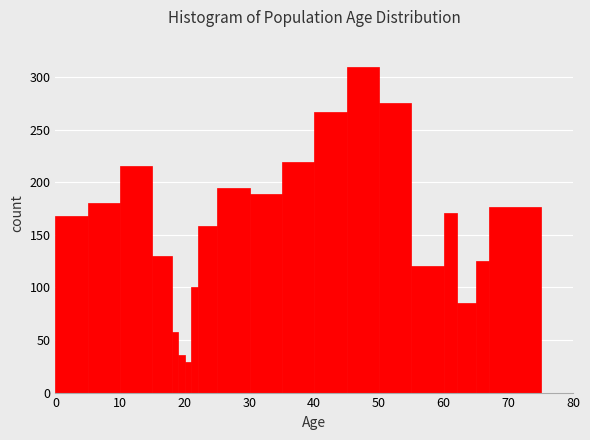

Around what value on the x-axis is the tallest bar? Give the approximate position of its centre, as read against the axis.

48